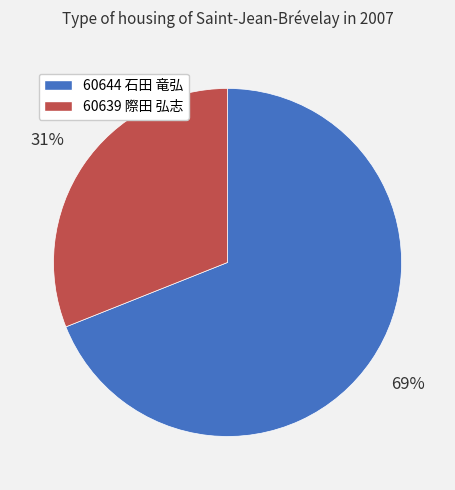

Rank the categories by value from lowest to highest.

60639 際田 弘志, 60644 石田 竜弘